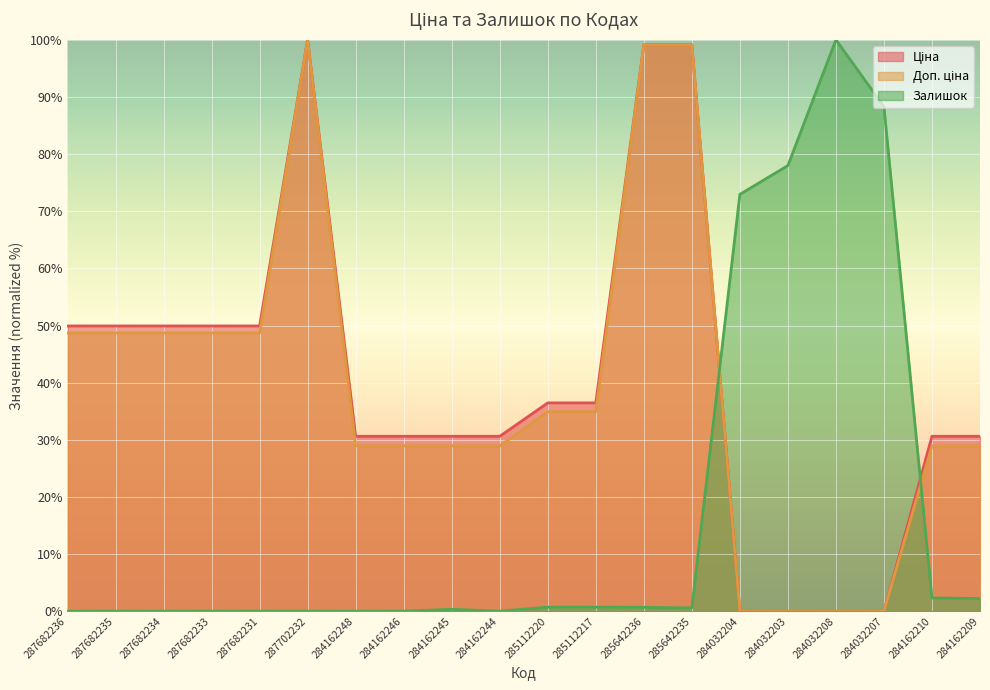

At which category is the sum across all series the highest?

287702232